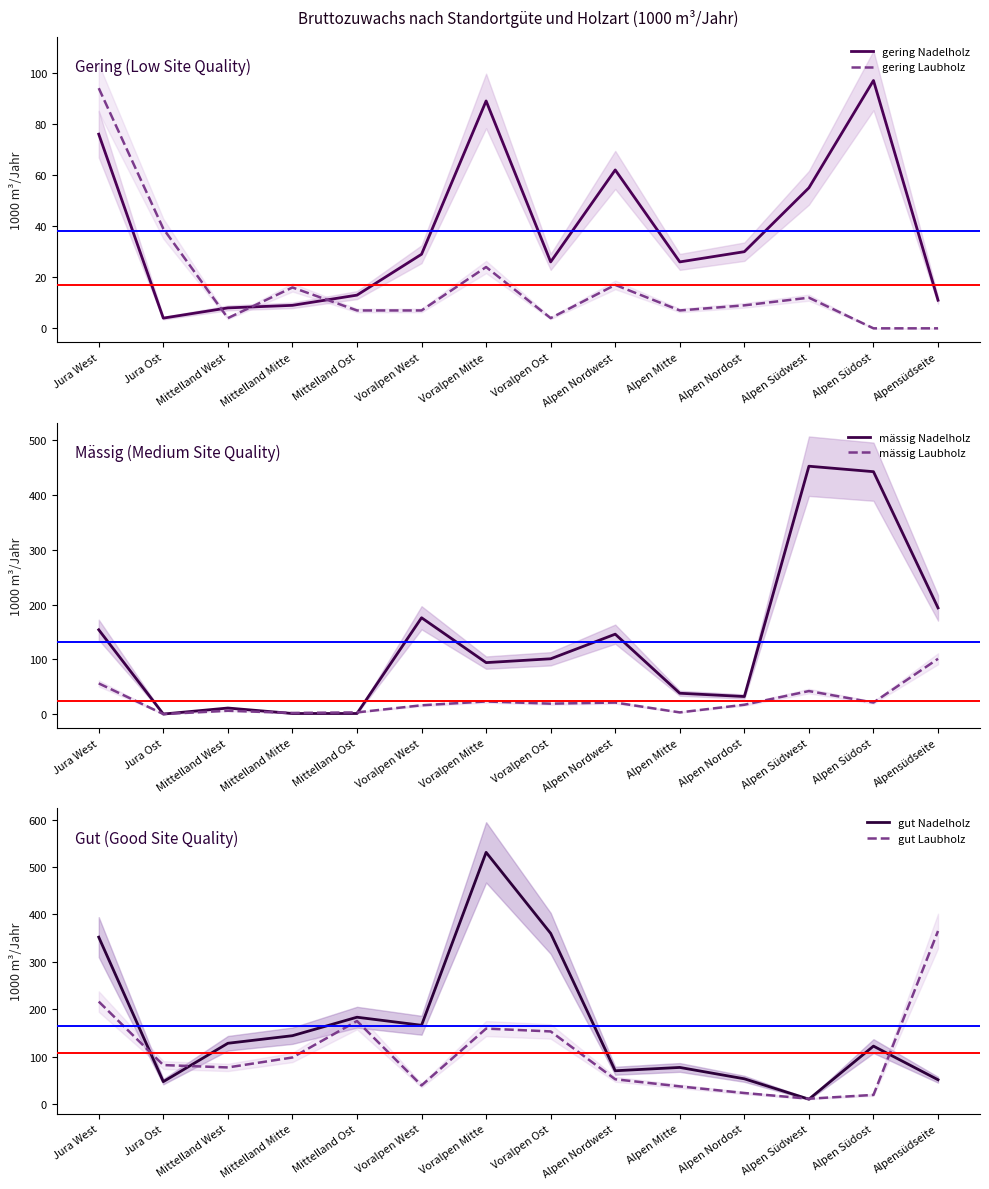

What is the value of the gut Nadelholz point at the 6th from the left?

166